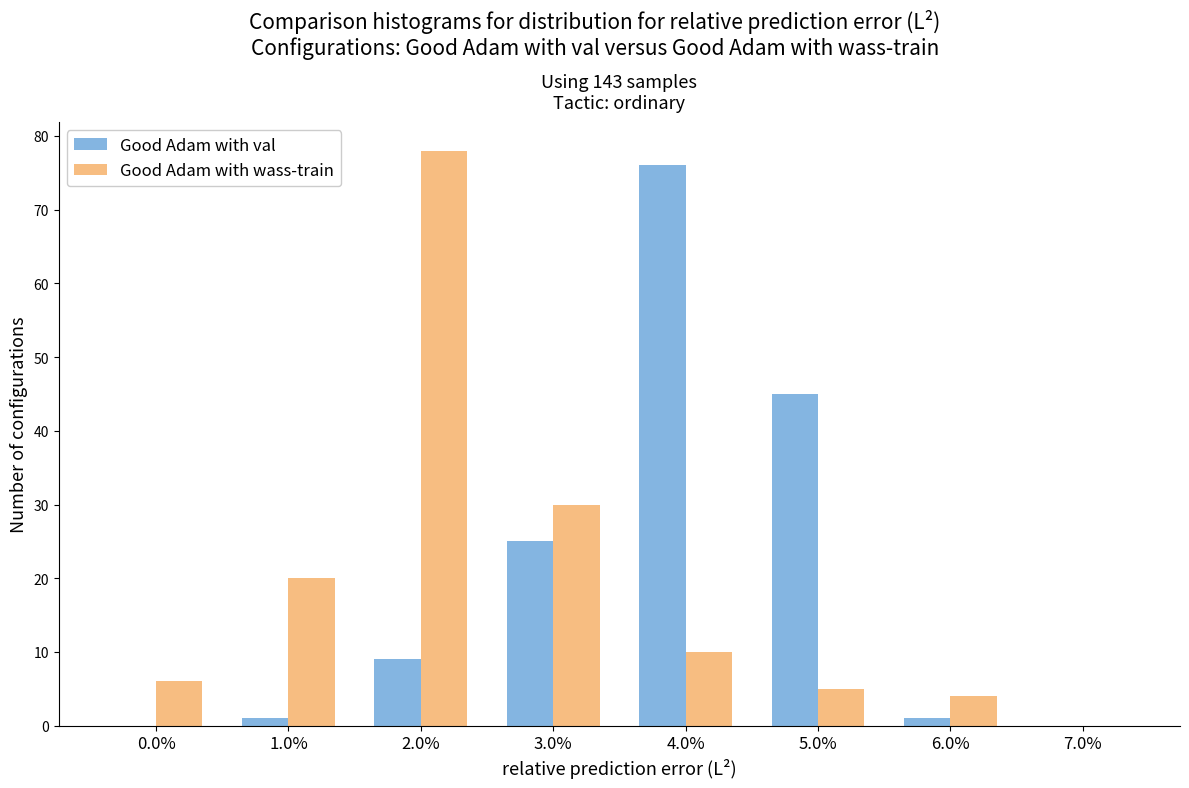

Reading left to right, what are all the values shown in this chart?

Good Adam with val: 0.0%=0	1.0%=1	2.0%=9	3.0%=25	4.0%=76	5.0%=45	6.0%=1	7.0%=0
Good Adam with wass-train: 0.0%=6	1.0%=20	2.0%=78	3.0%=30	4.0%=10	5.0%=5	6.0%=4	7.0%=0